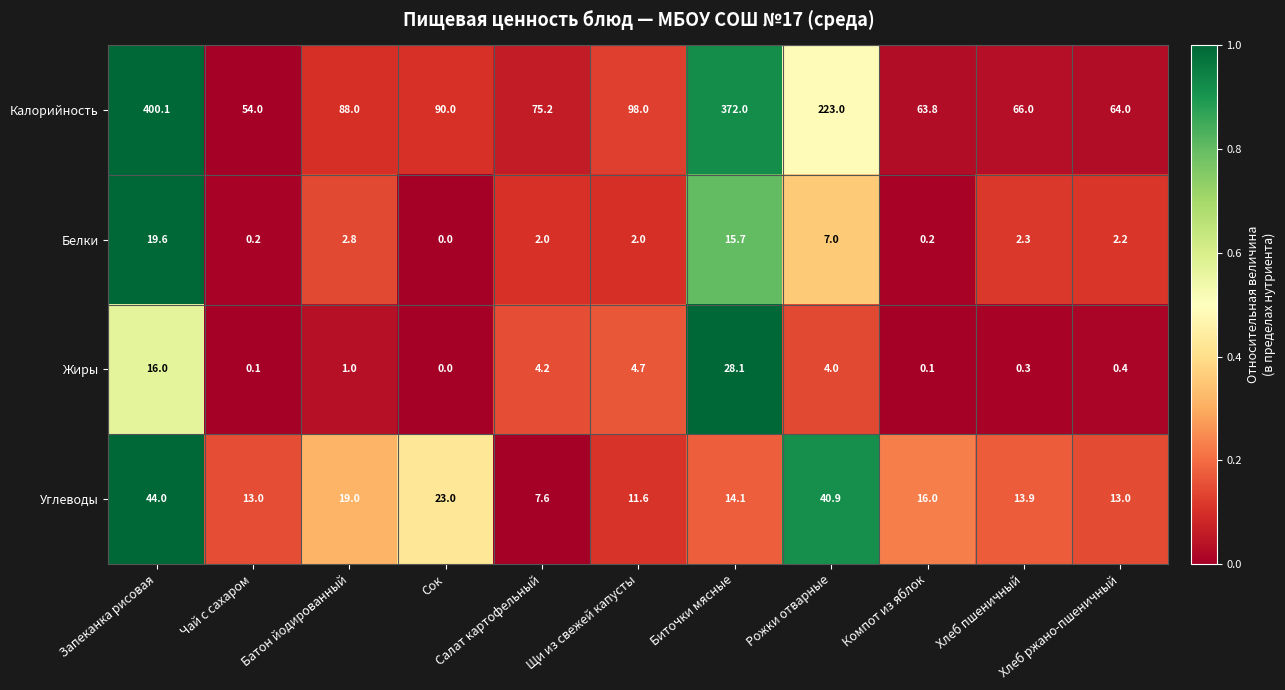

Which series has the largest total across all categories?

Калорийность